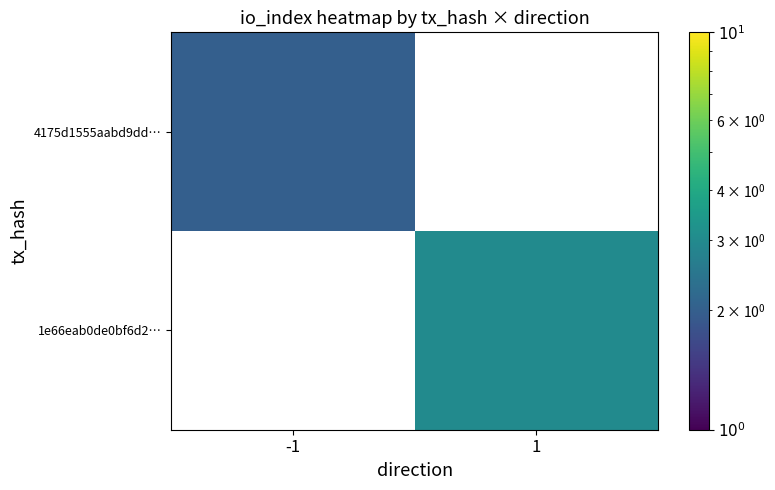

List the labels in order of 1e66eab0de0bf6d2… value, smallest first.

-1, 1